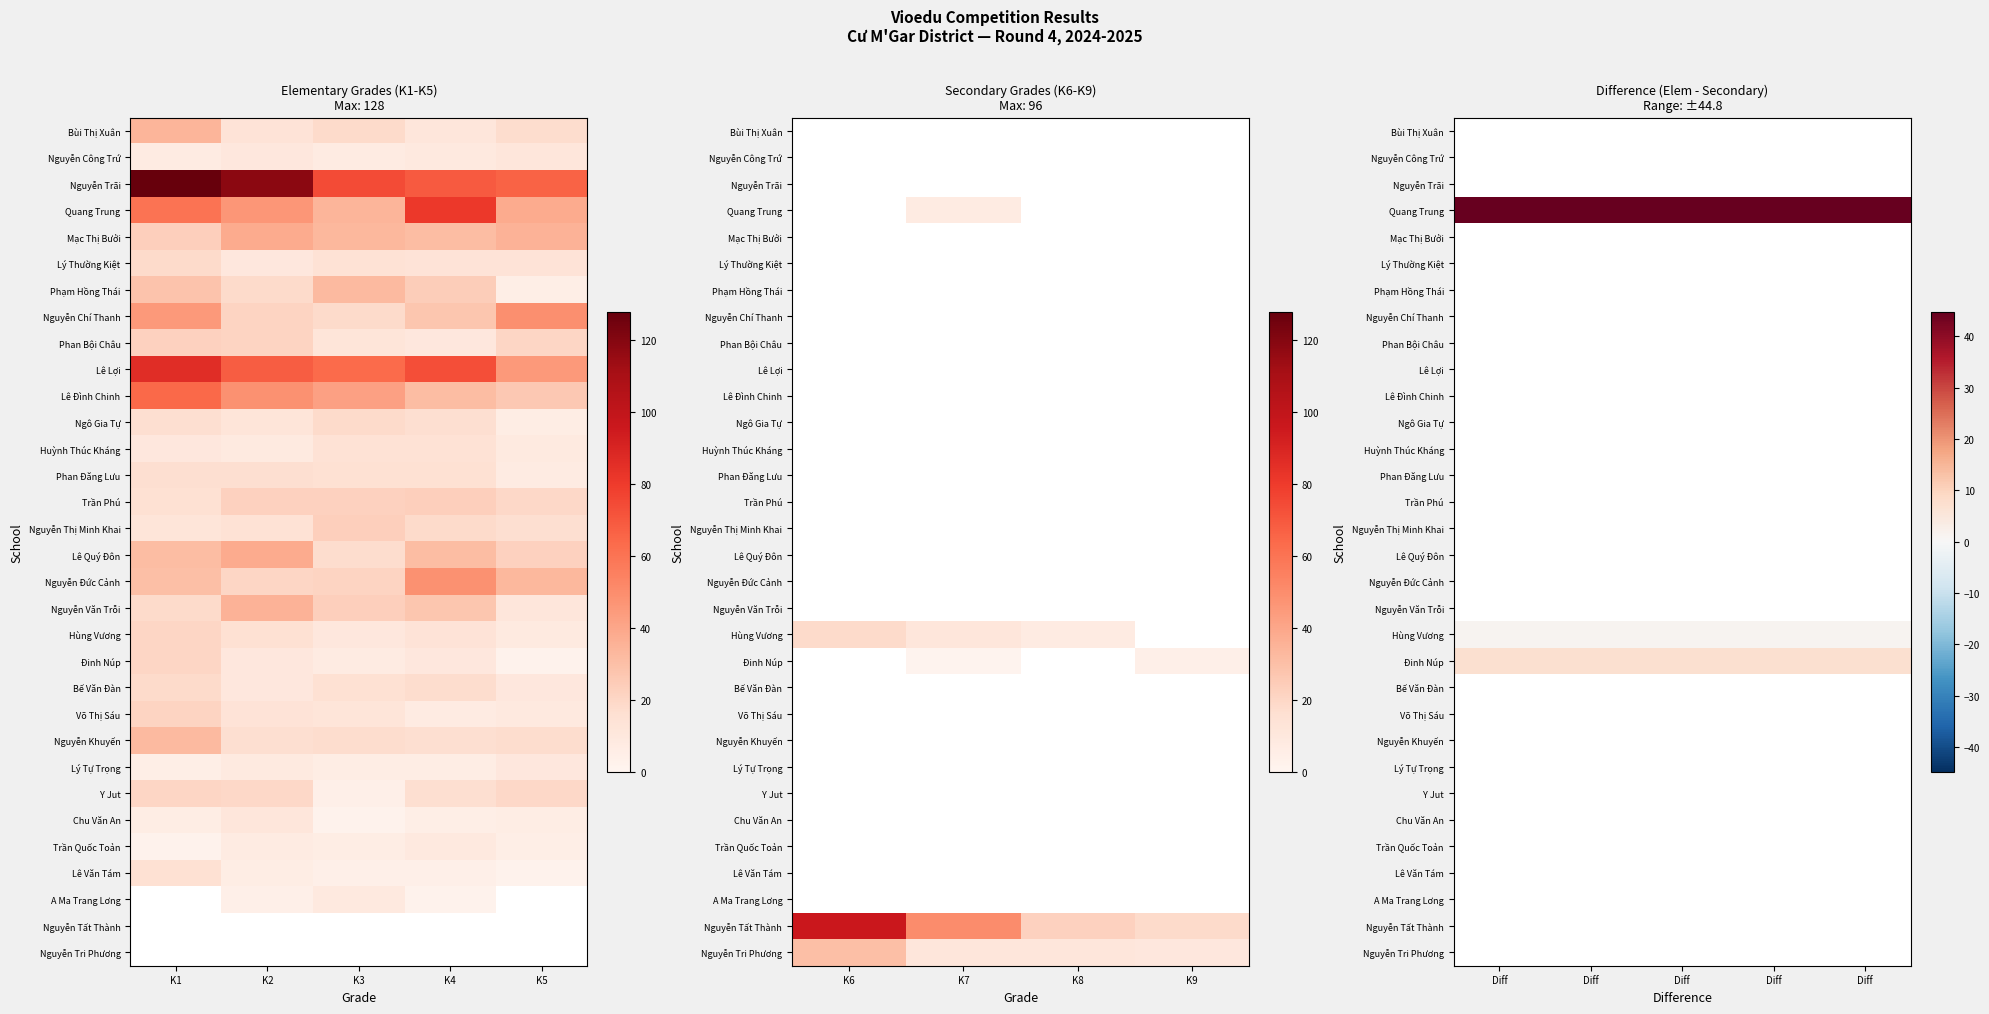

Which series has the largest total across all categories?

Quang Trung